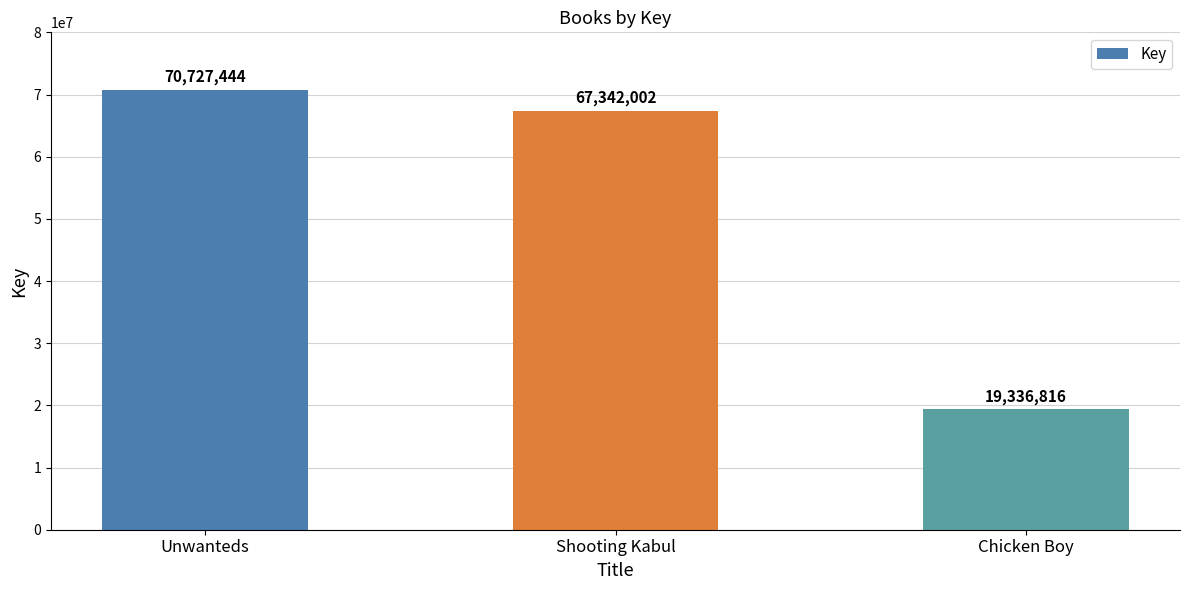

At which label does the data first exceed 67342002?

Unwanteds